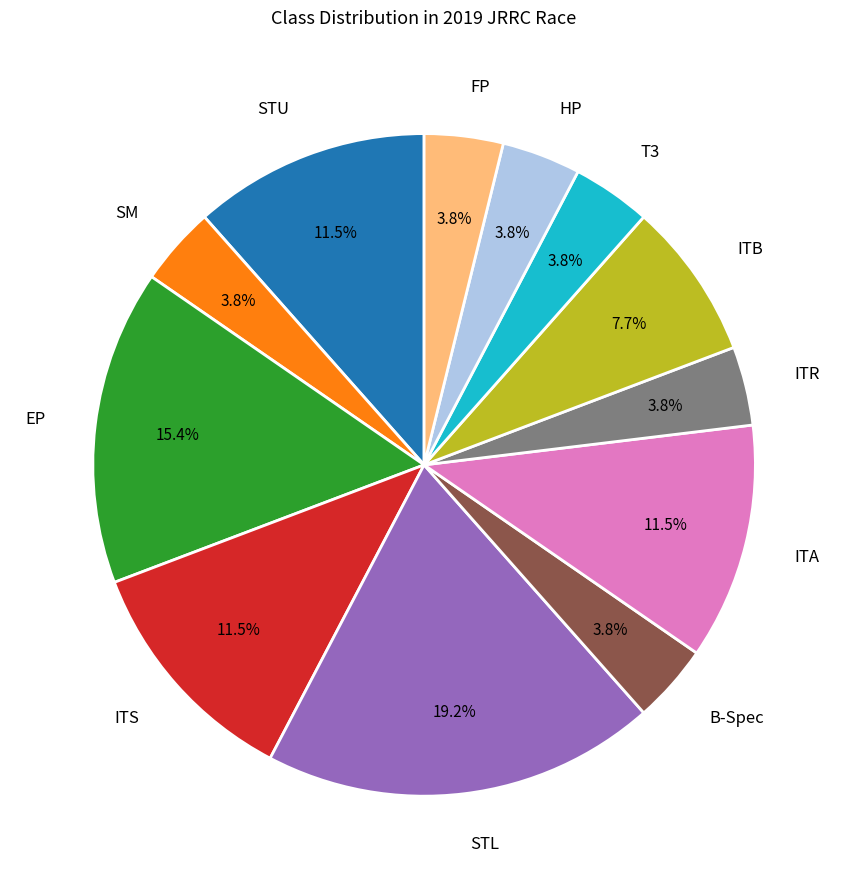

The FP slice represents 4% of the pie. True or false?

True